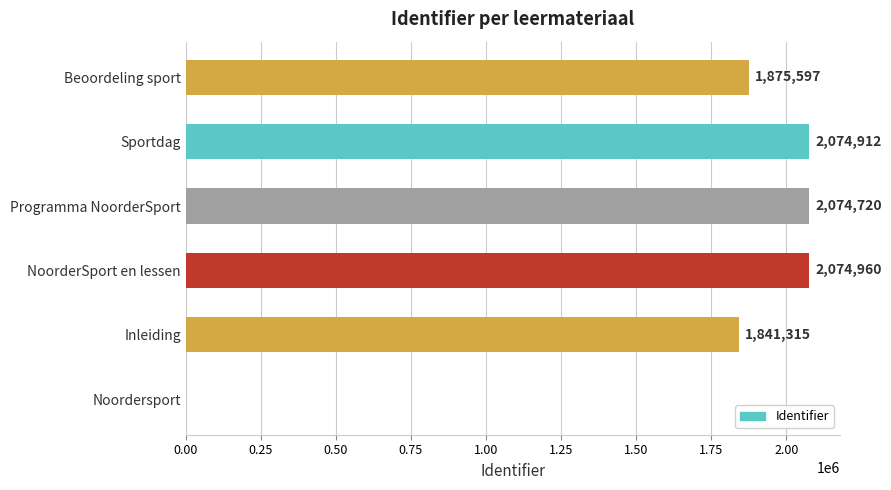

At which label is the value closest to 1037480?

Inleiding